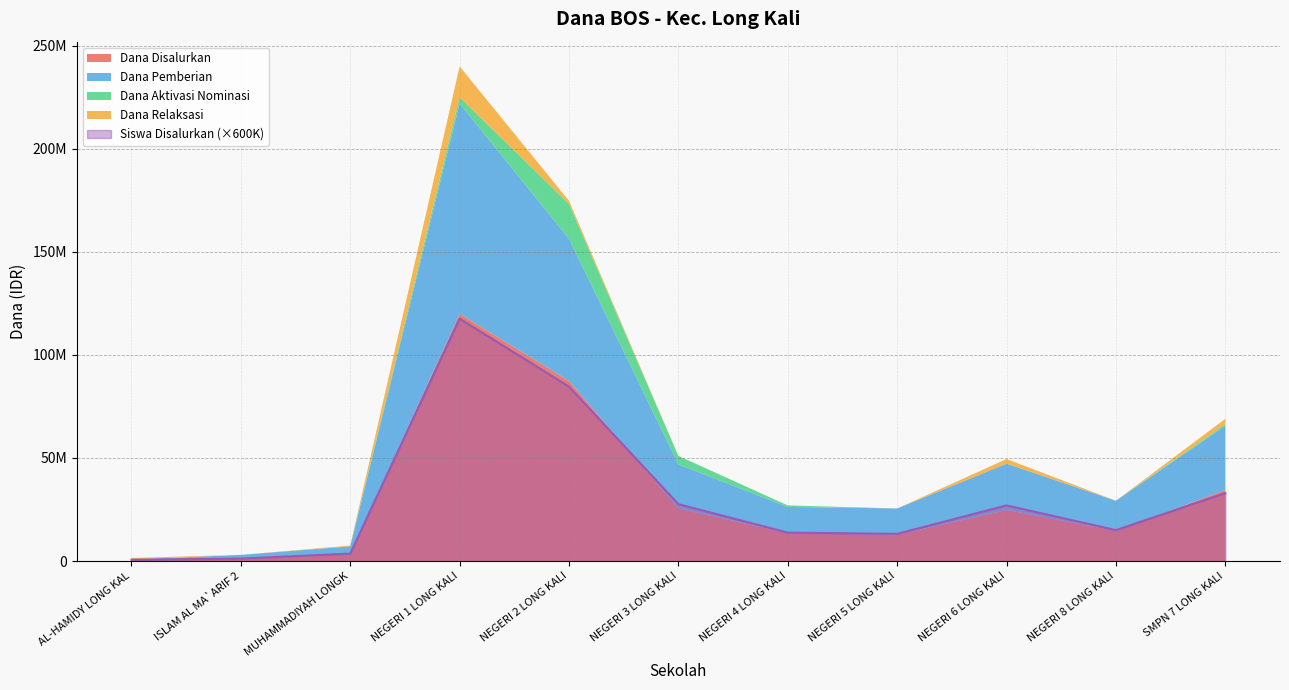

In Dana Relaksasi, how many points are higher than both neighbors (excluding endpoints)?

2